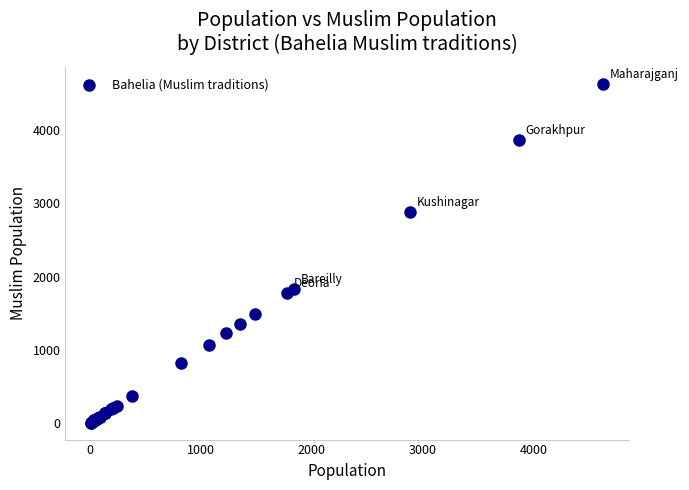

What Y value in the scatter plot is closest to 2320?

1840